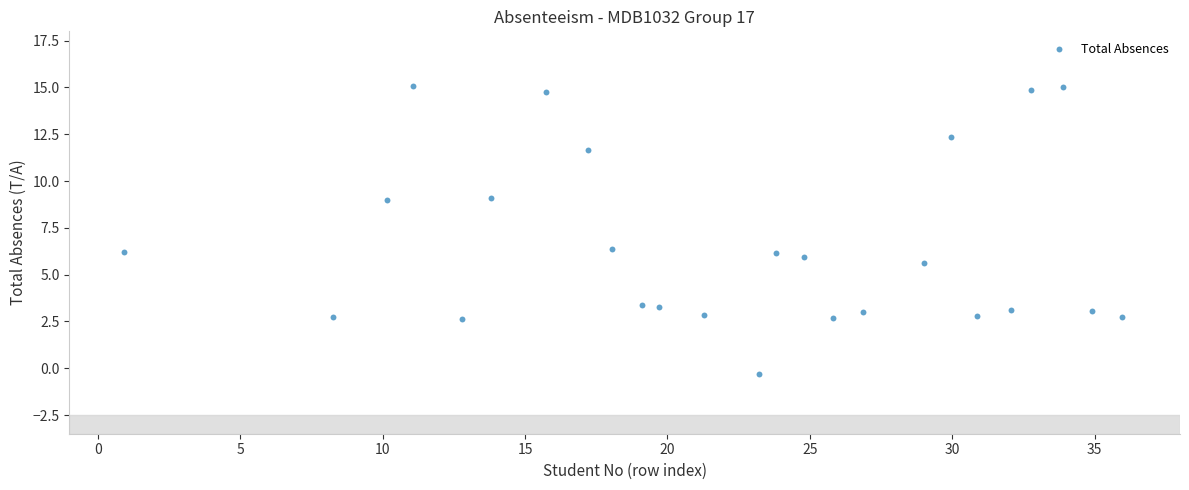

What is the range of X values (max minus min)?

35.0